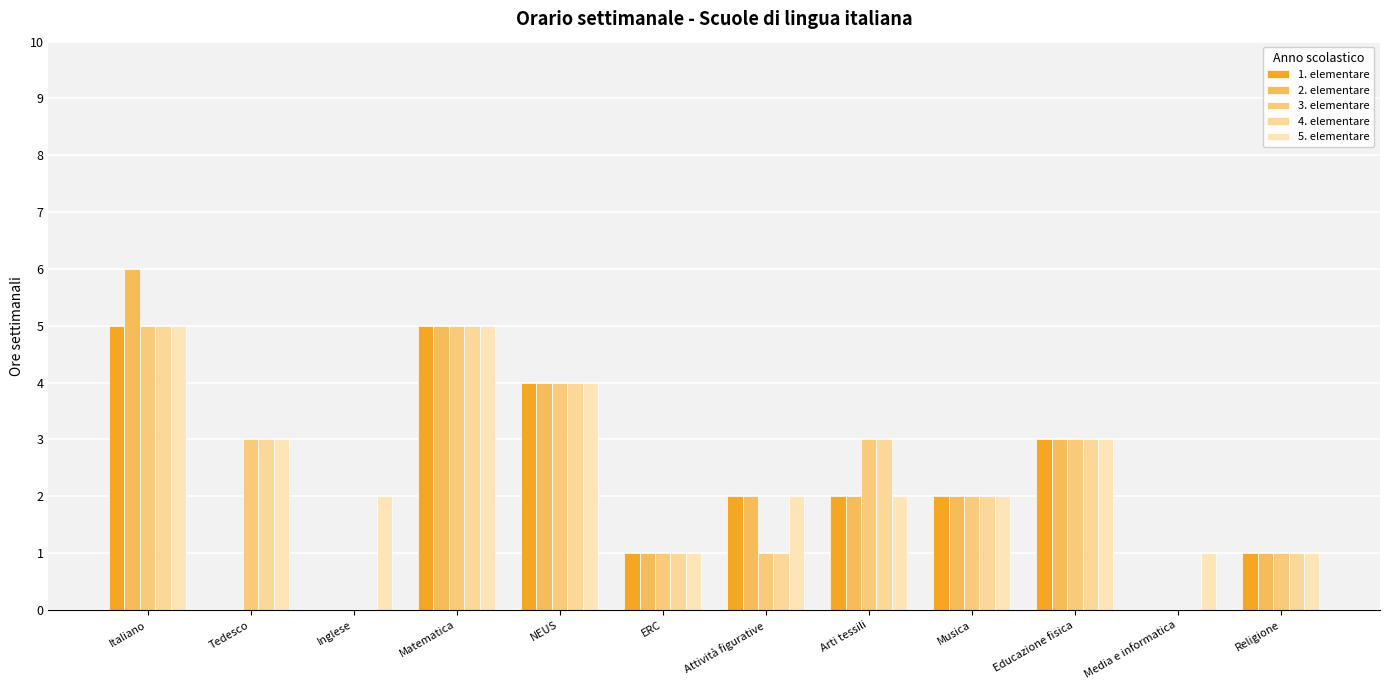

What are all the series names shown in the legend?

1. elementare, 2. elementare, 3. elementare, 4. elementare, 5. elementare